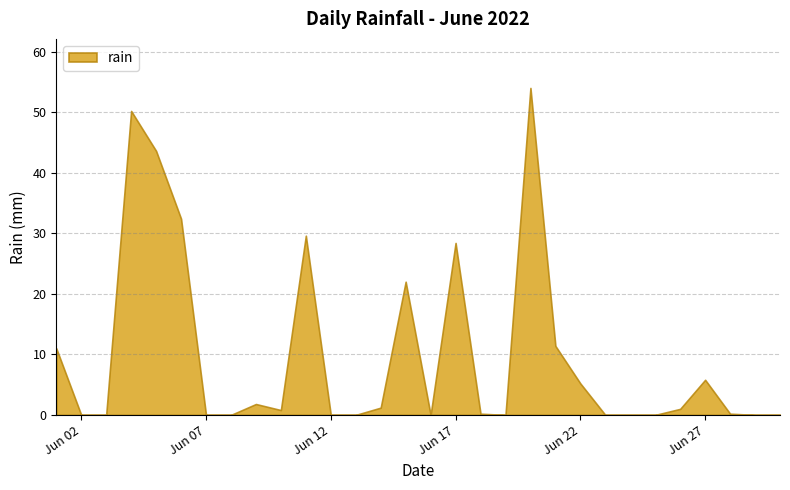

At which label is the value closest to 27?

Jun 17